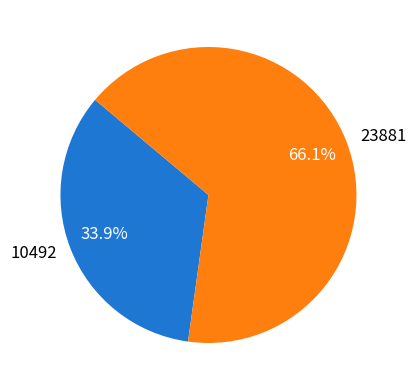

To the nearest percent, what is the difference between the 23881 and 10492 slice percentages?

32%